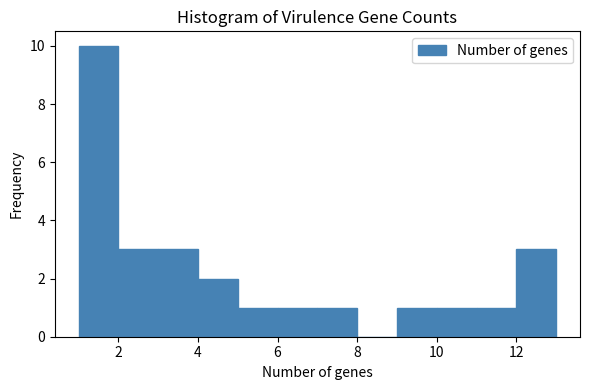

Reading left to right, transcribe this chart: for each bar, give the range it covers on the x-axis and its height. The values are not printed on the chart, so give them approximately, as read against the axis.

1 to 2: 10
2 to 3: 3
3 to 4: 3
4 to 5: 2
5 to 6: 1
6 to 7: 1
7 to 8: 1
8 to 9: 0
9 to 10: 1
10 to 11: 1
11 to 12: 1
12 to 13: 3